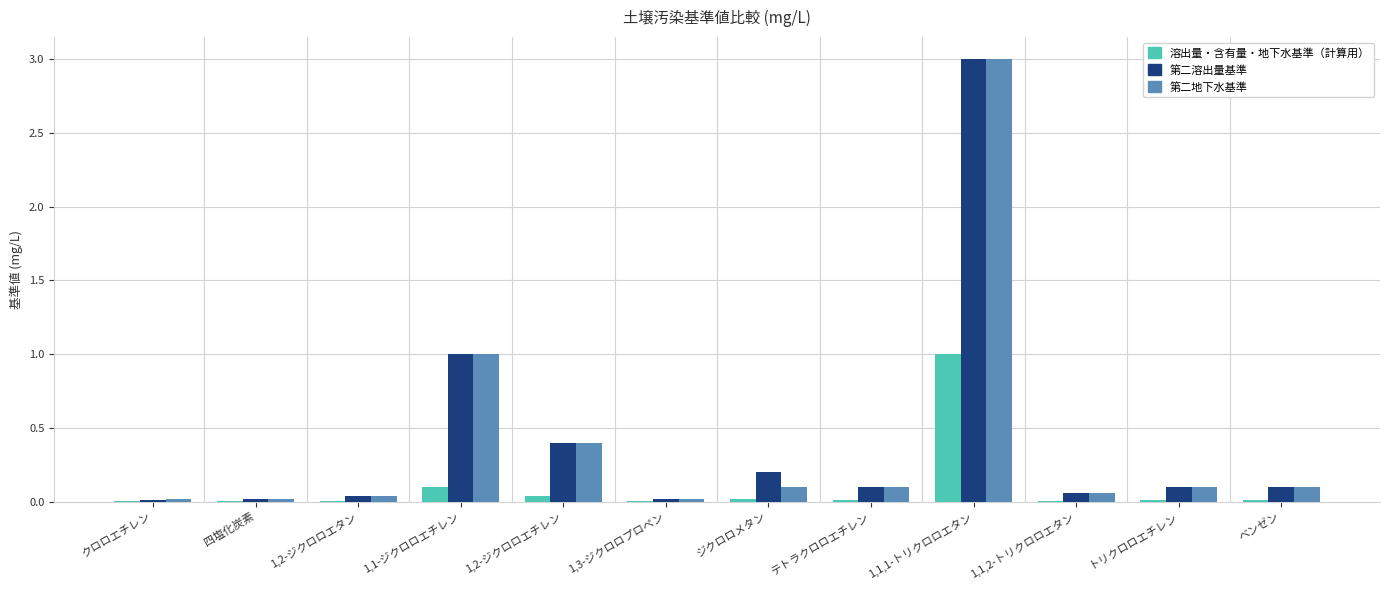

Which series changed the most between ジクロロメタン and トリクロロエチレン?

第二溶出量基準